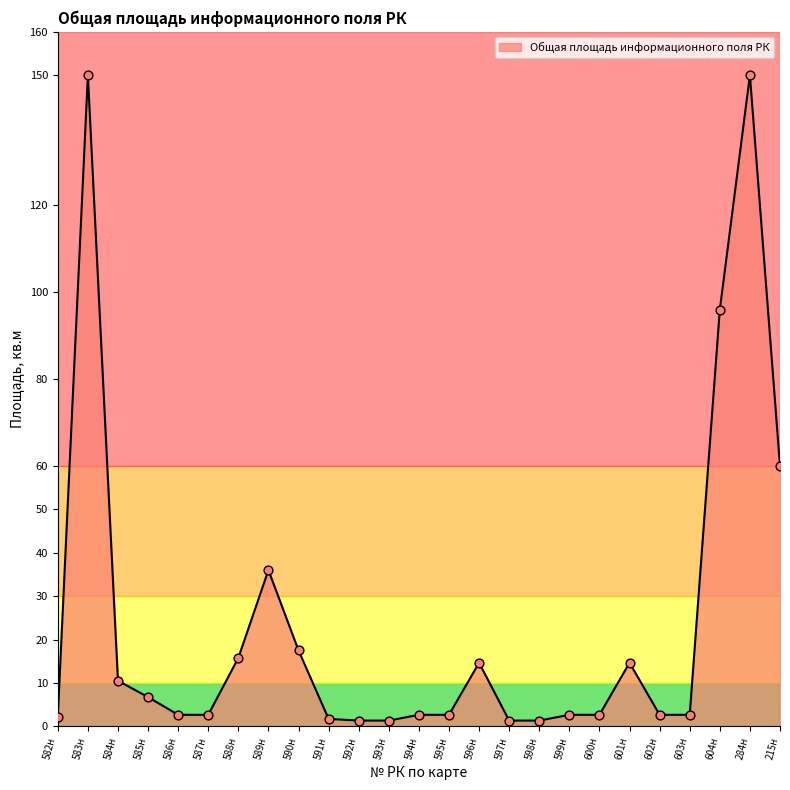

Approximately how many times larger is the value at 585н compared to 595н?

2.5